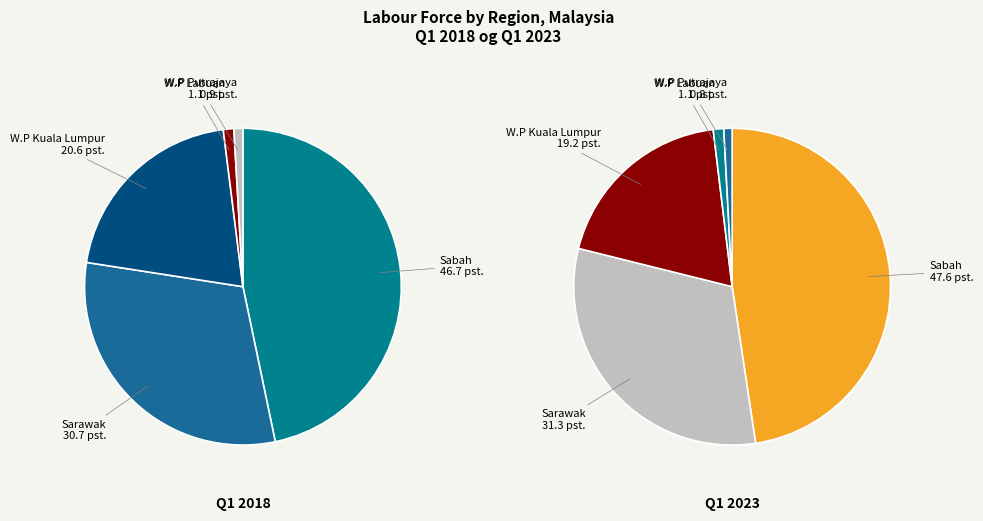

Is Sabah the majority of the pie?

No